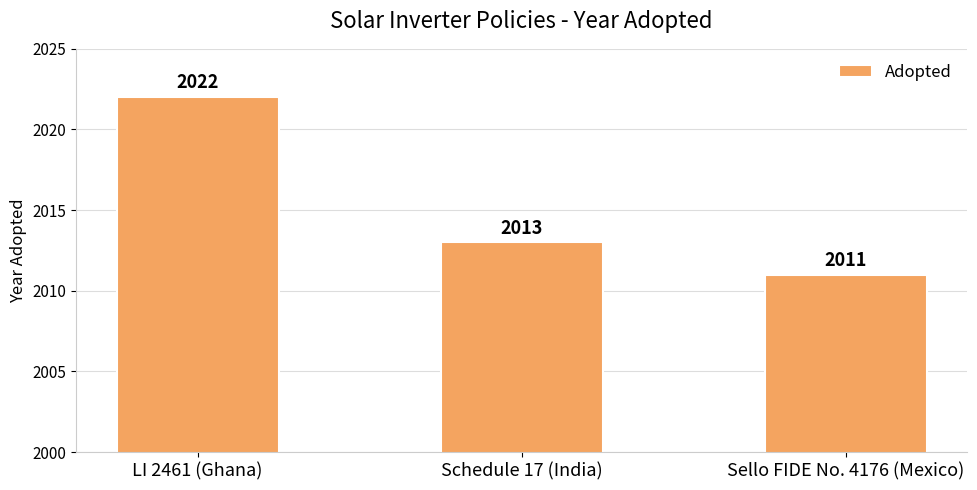

What is the ratio of the value at Schedule 17 (India) to the value at Sello FIDE No. 4176 (Mexico)?

1.0